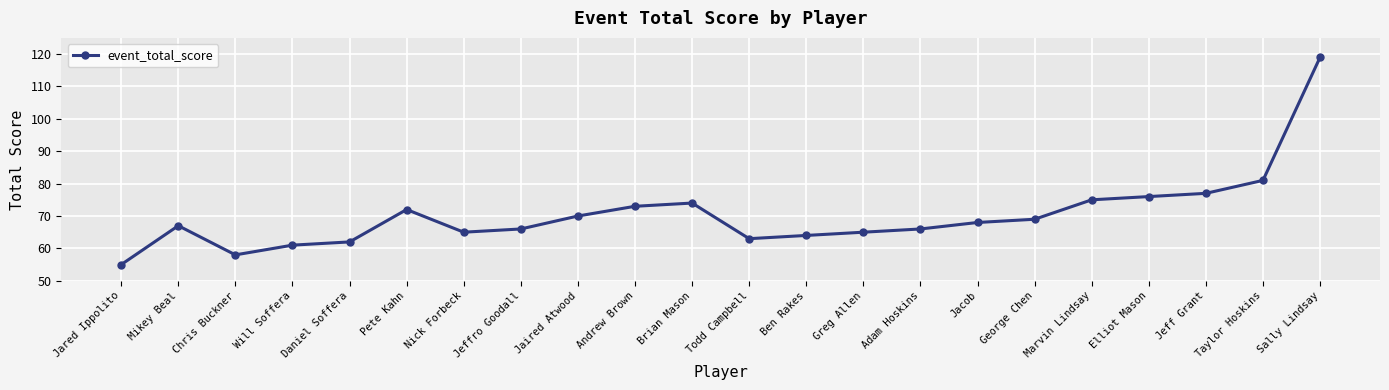

The chart shows a value of 58 at Chris Buckner. True or false?

True